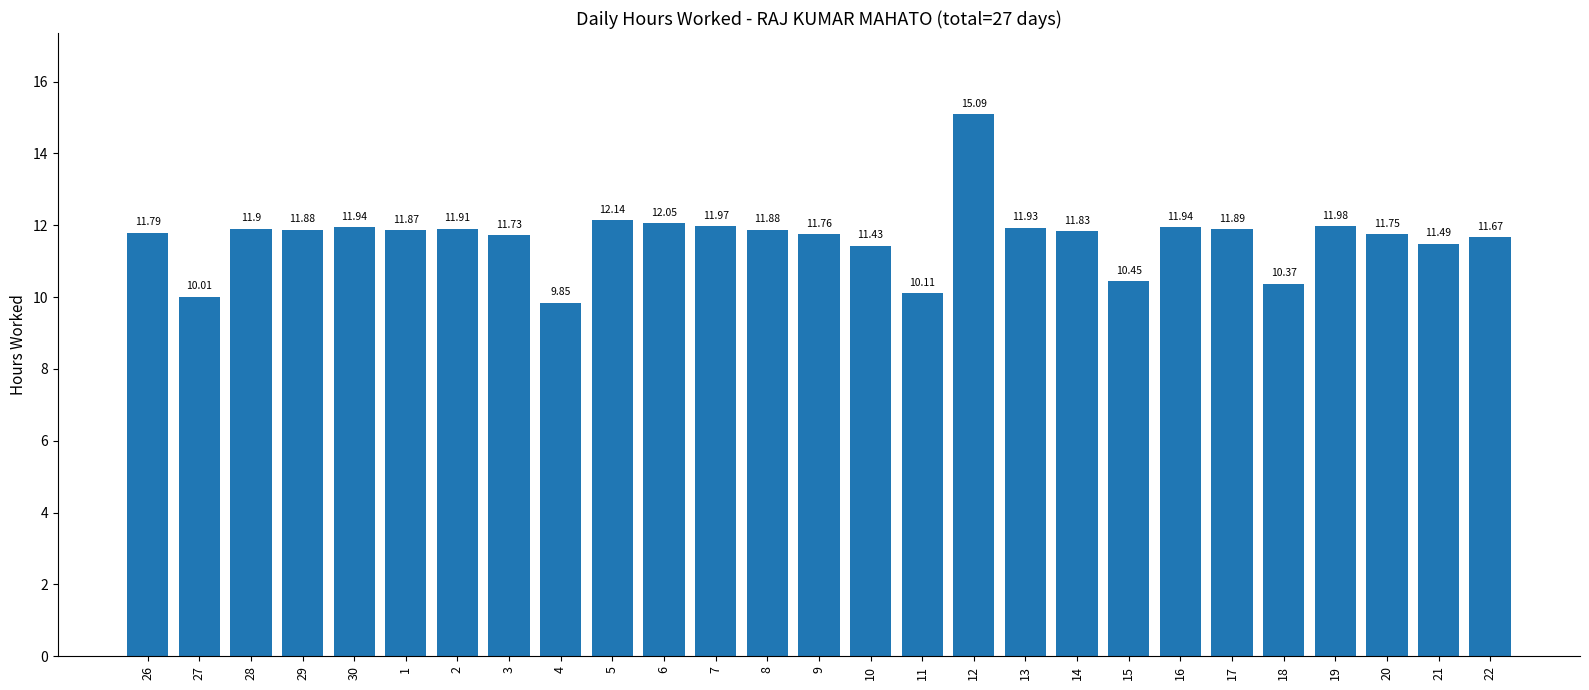

What is the difference between the values at 4 and 17?

2.0